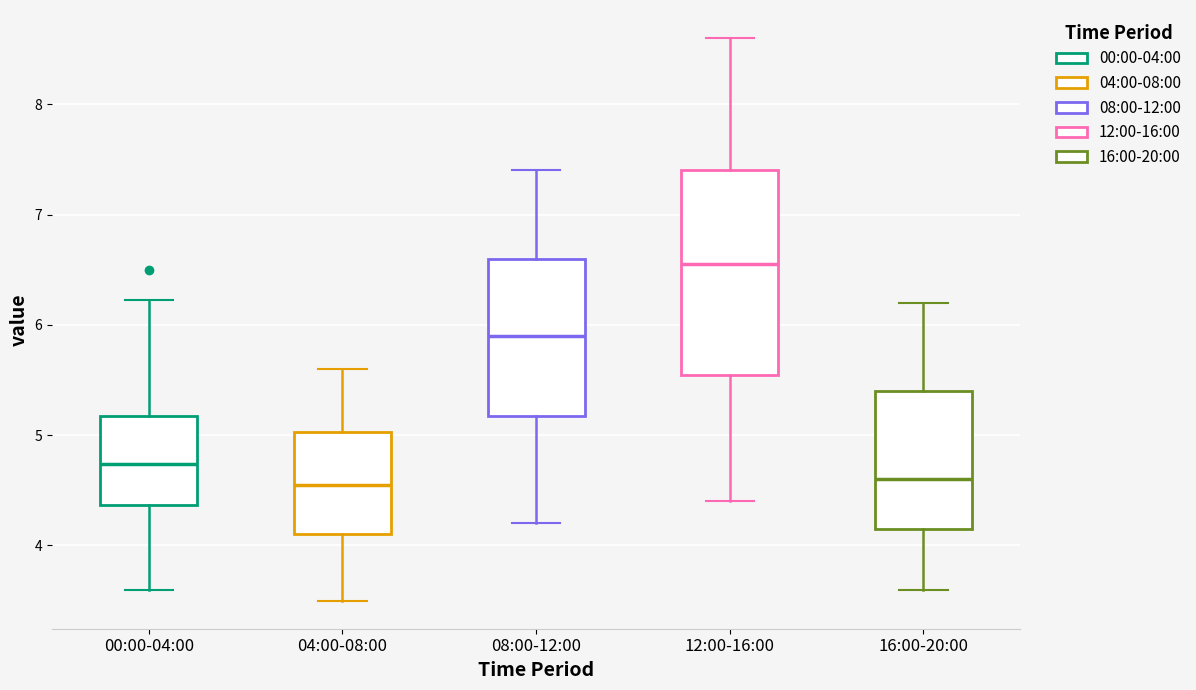

Which box is the tallest, from its lower edge to its upper edge?

12:00-16:00